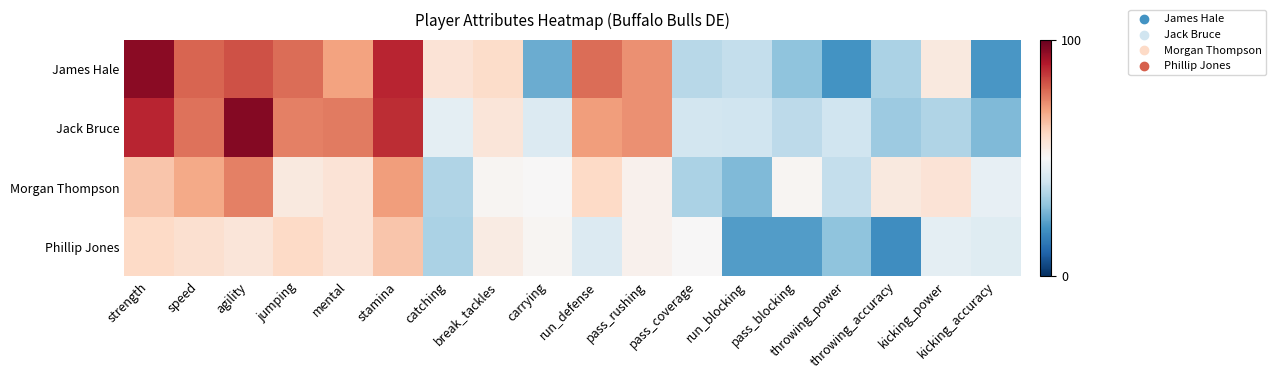

Reading left to right, list all the values displayed in this chart.

James Hale: strength=95	speed=79	agility=82	jumping=78	mental=70	stamina=88	catching=57	break_tackles=59	carrying=25	run_defense=78	pass_rushing=73	pass_coverage=36	run_blocking=38	pass_blocking=30	throwing_power=20	throwing_accuracy=34	kicking_power=55	kicking_accuracy=21
Jack Bruce: strength=88	speed=77	agility=96	jumping=75	mental=76	stamina=87	catching=45	break_tackles=56	carrying=43	run_defense=71	pass_rushing=73	pass_coverage=41	run_blocking=40	pass_blocking=37	throwing_power=40	throwing_accuracy=32	kicking_power=35	kicking_accuracy=28
Morgan Thompson: strength=64	speed=69	agility=75	jumping=55	mental=57	stamina=71	catching=35	break_tackles=51	carrying=50	run_defense=60	pass_rushing=52	pass_coverage=34	run_blocking=28	pass_blocking=51	throwing_power=38	throwing_accuracy=55	kicking_power=57	kicking_accuracy=46
Phillip Jones: strength=60	speed=58	agility=56	jumping=60	mental=57	stamina=64	catching=34	break_tackles=54	carrying=51	run_defense=43	pass_rushing=52	pass_coverage=50	run_blocking=22	pass_blocking=22	throwing_power=30	throwing_accuracy=19	kicking_power=45	kicking_accuracy=44